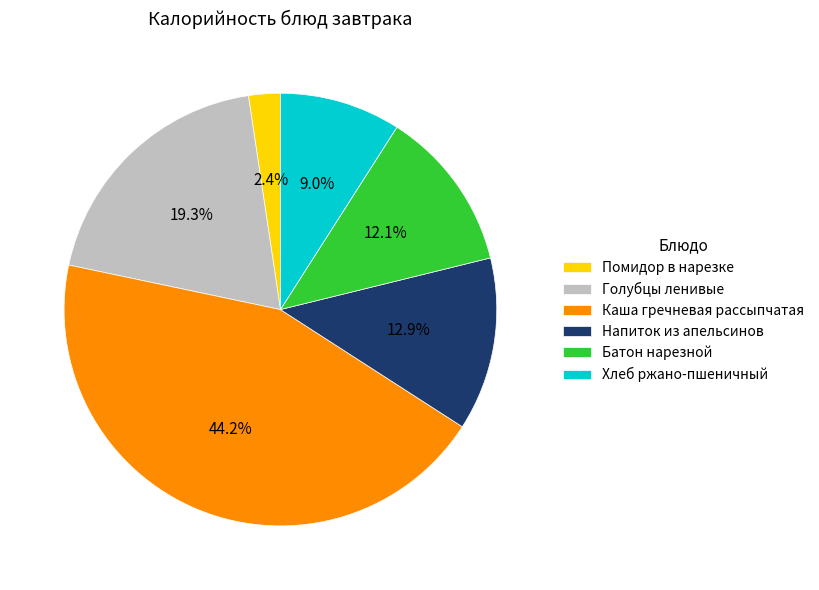

Rank the categories by value from lowest to highest.

Помидор в нарезке, Хлеб ржано-пшеничный, Батон нарезной, Напиток из апельсинов, Голубцы ленивые, Каша гречневая рассыпчатая